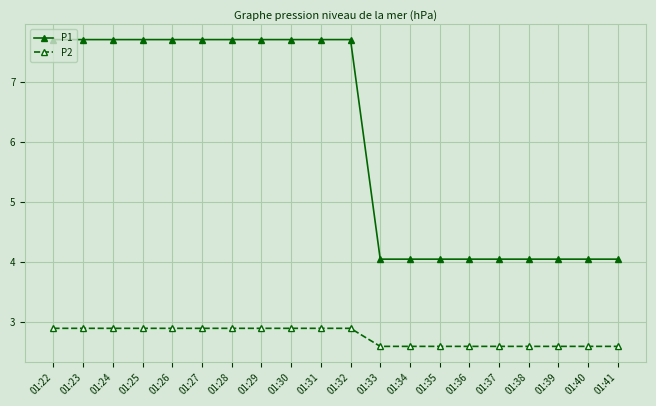

True or false: P2 has a value of 4.8 at 01:29.

False